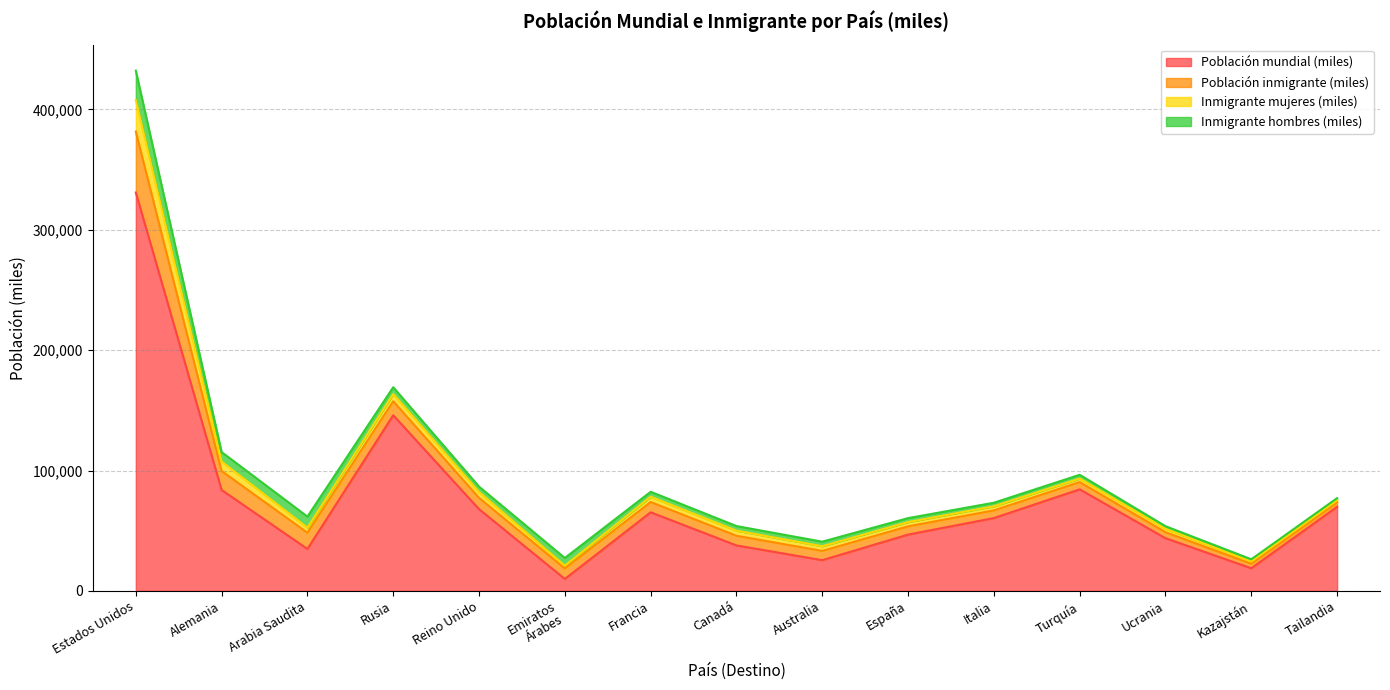

At how many categories does at least one series exceed 136158?

2